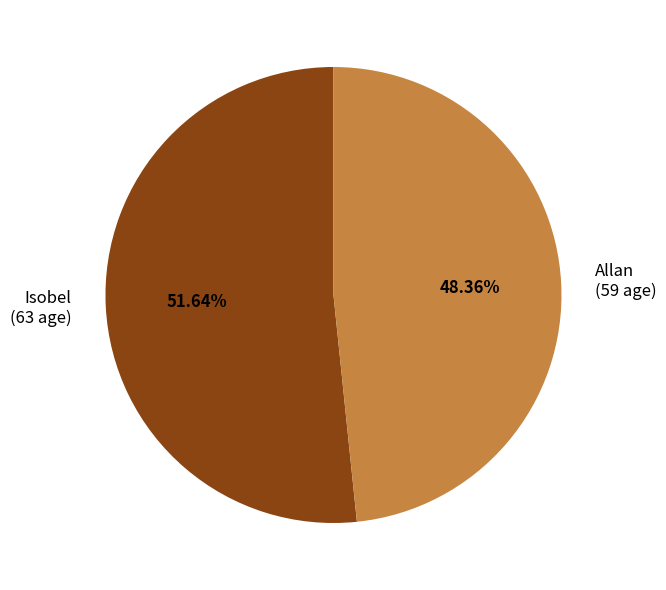

To the nearest percent, what portion does Allan represent?

48%